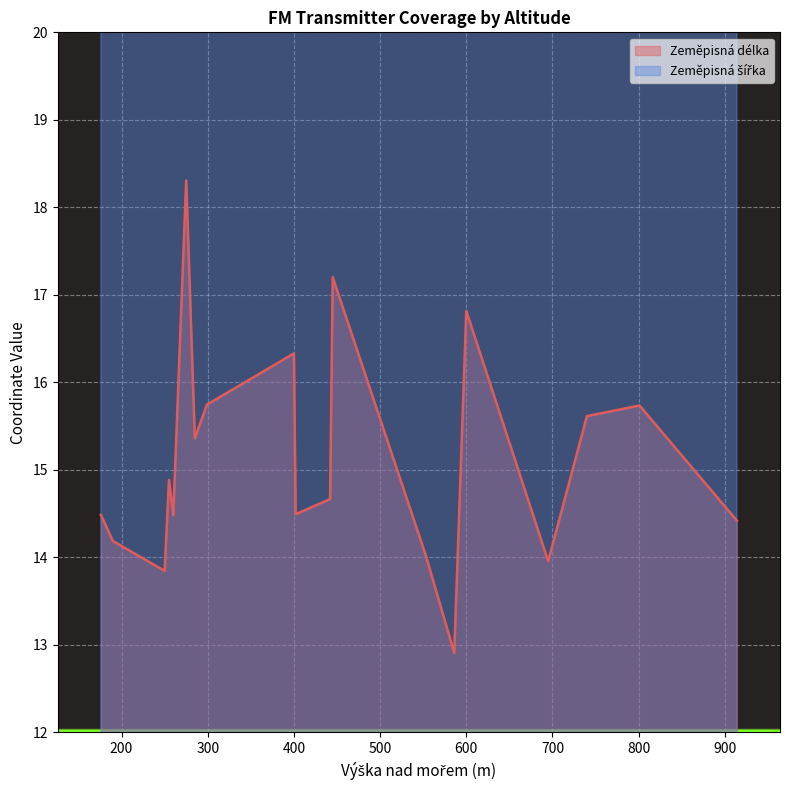

The Zeměpisná šířka series shows 72.1 at 586. True or false?

False